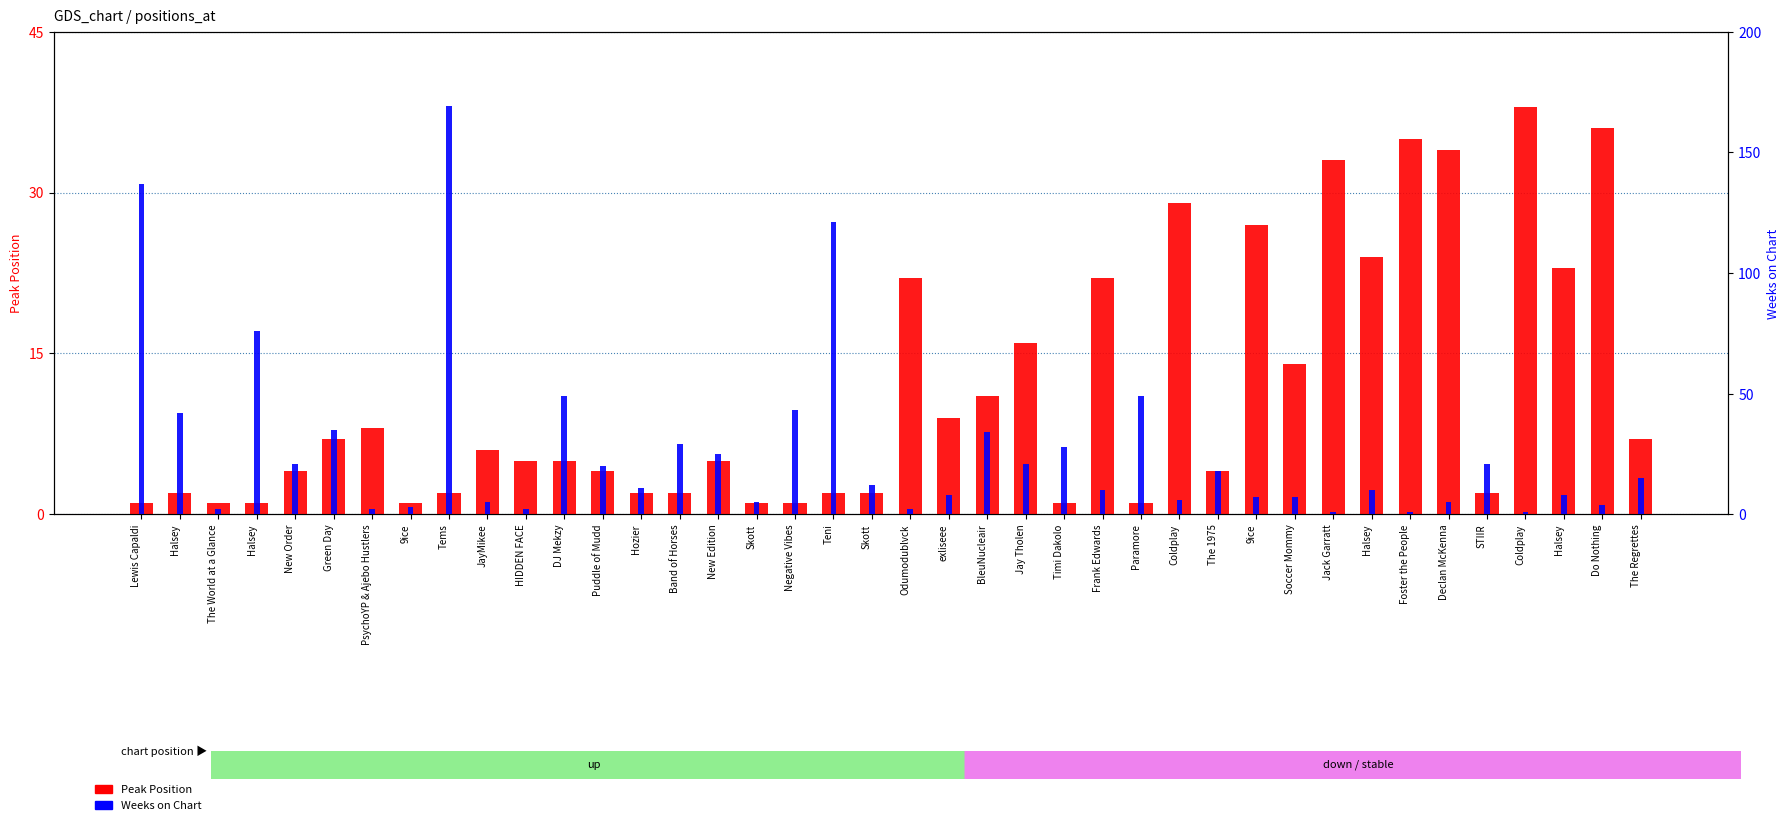

At Jack Garratt, list the series in order from largest to smallest.

Peak Position, Weeks on Chart